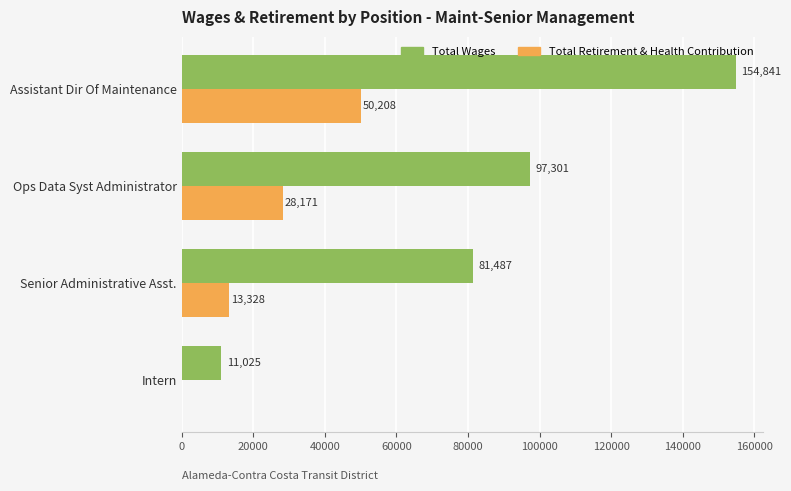

Between Assistant Dir Of Maintenance and Intern, which series saw the biggest shift?

Total Wages